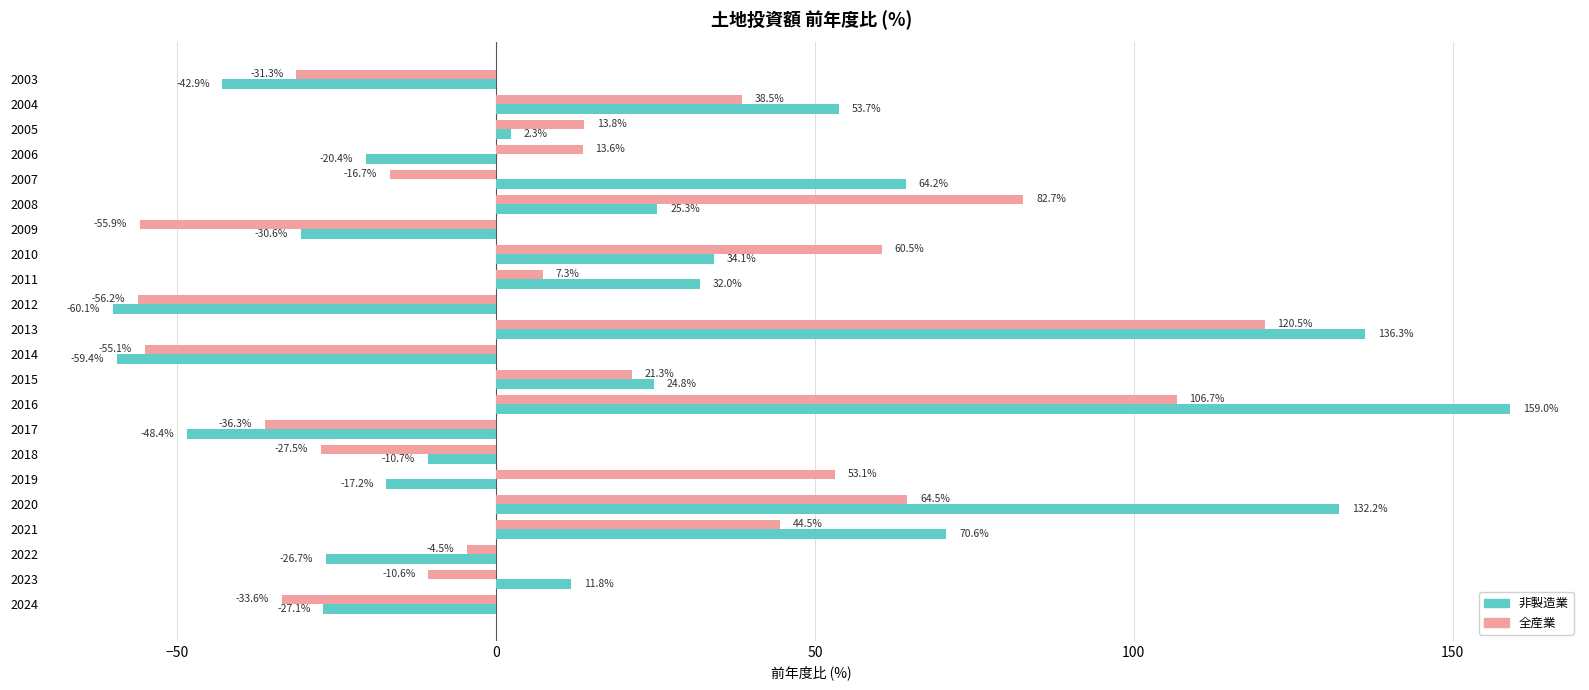

What is the average value of the 全産業 series?

13.6